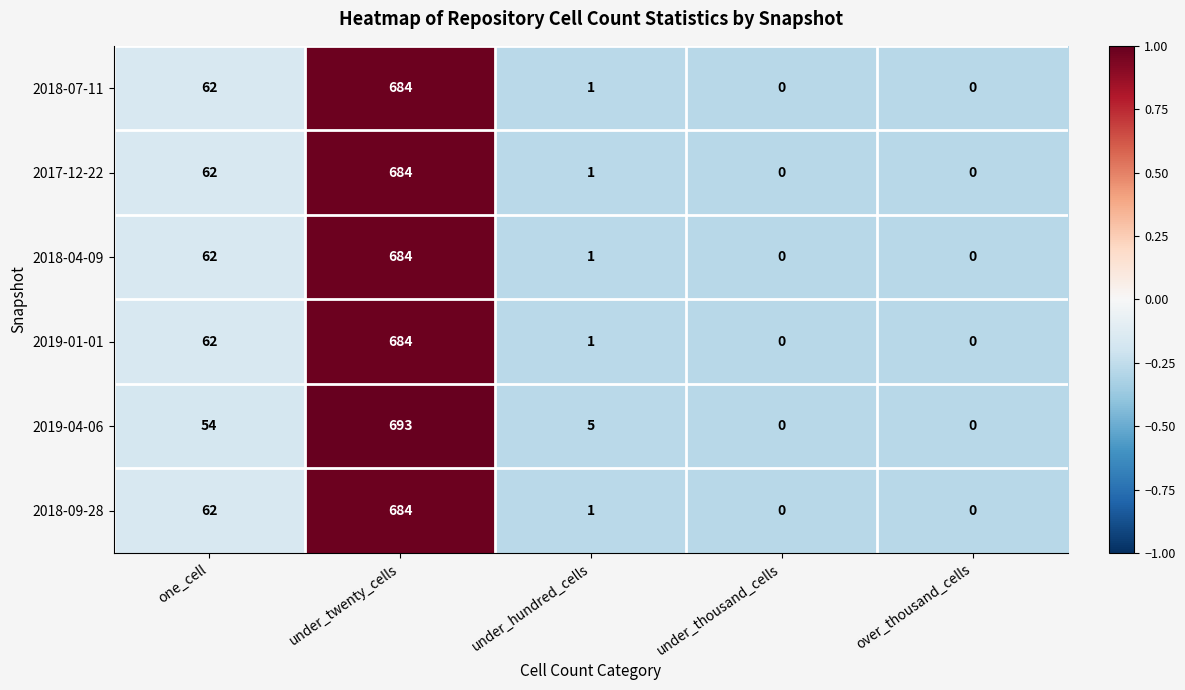

True or false: 2018-09-28 has a value of -440 at over_thousand_cells.

False